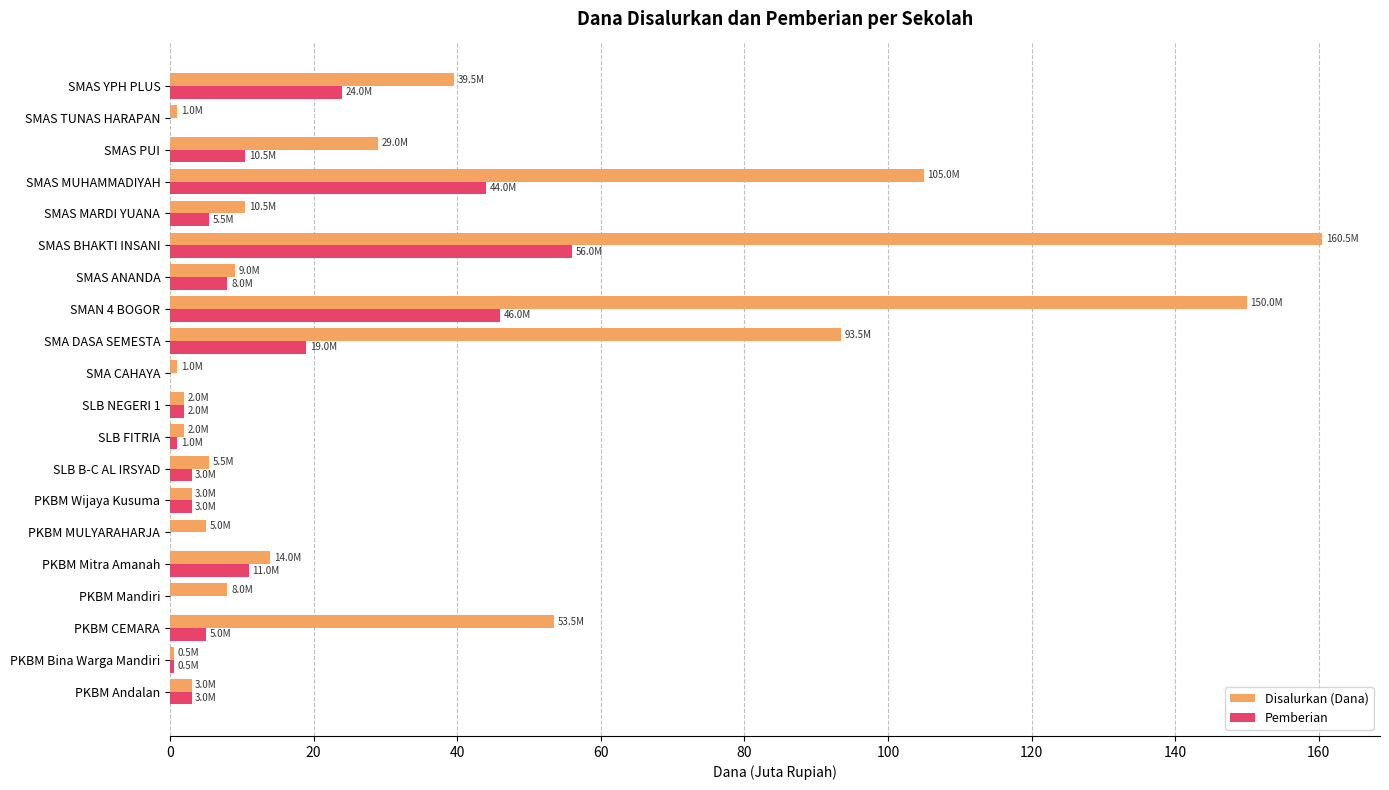

Which series has the largest total across all categories?

Disalurkan (Dana)